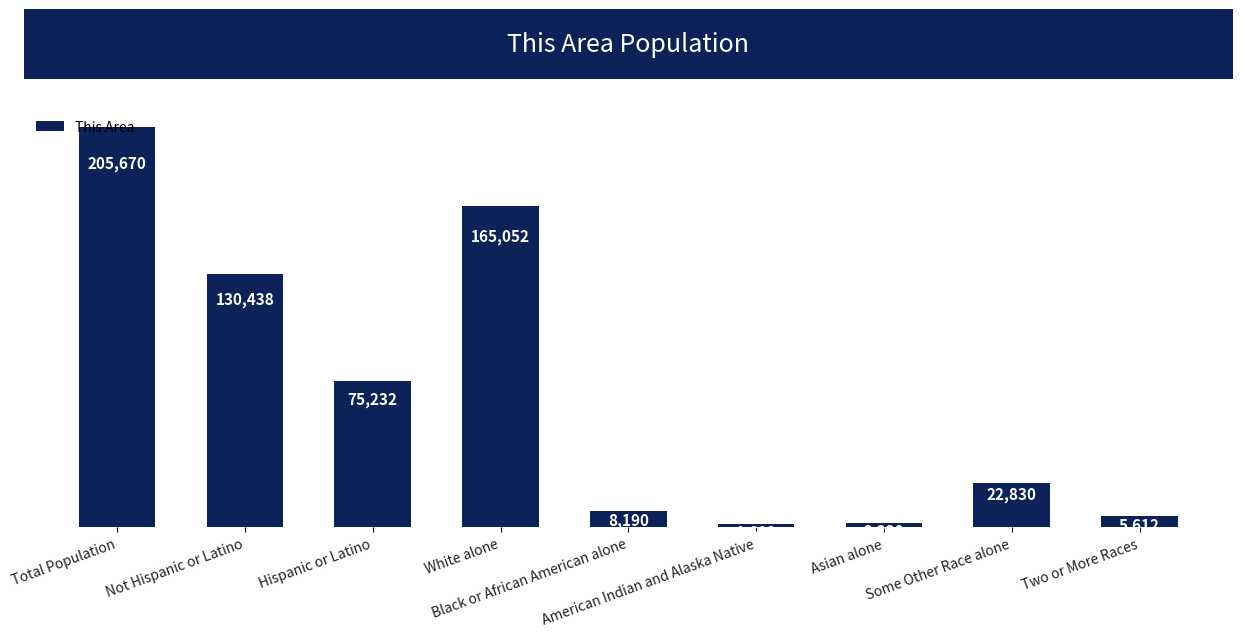

Count the number of categories in the chart.

9